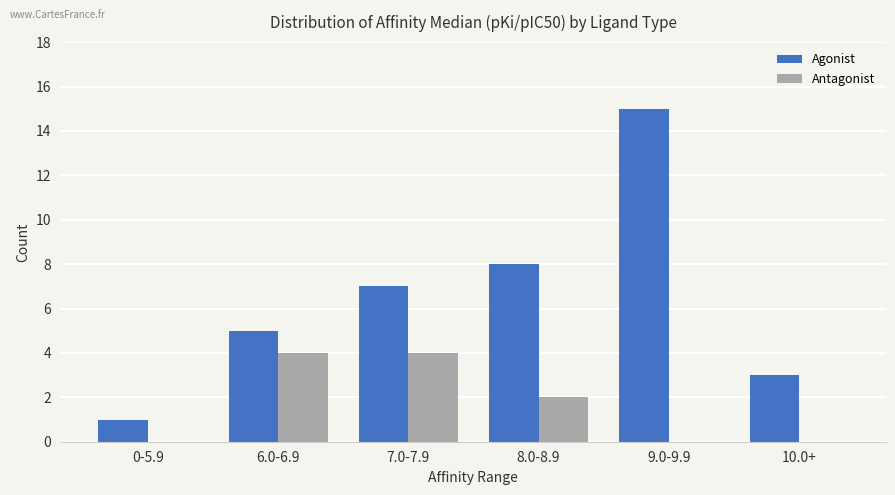

What is the greatest value displayed?

15